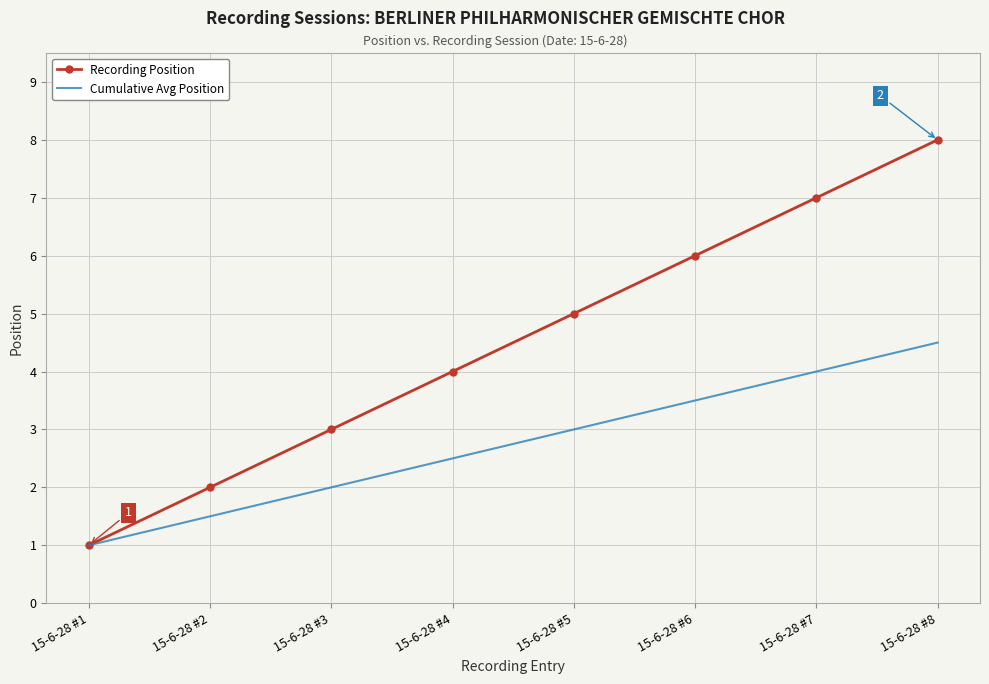

List the series in order of their peak value, lowest first.

Cumulative Avg Position, Recording Position